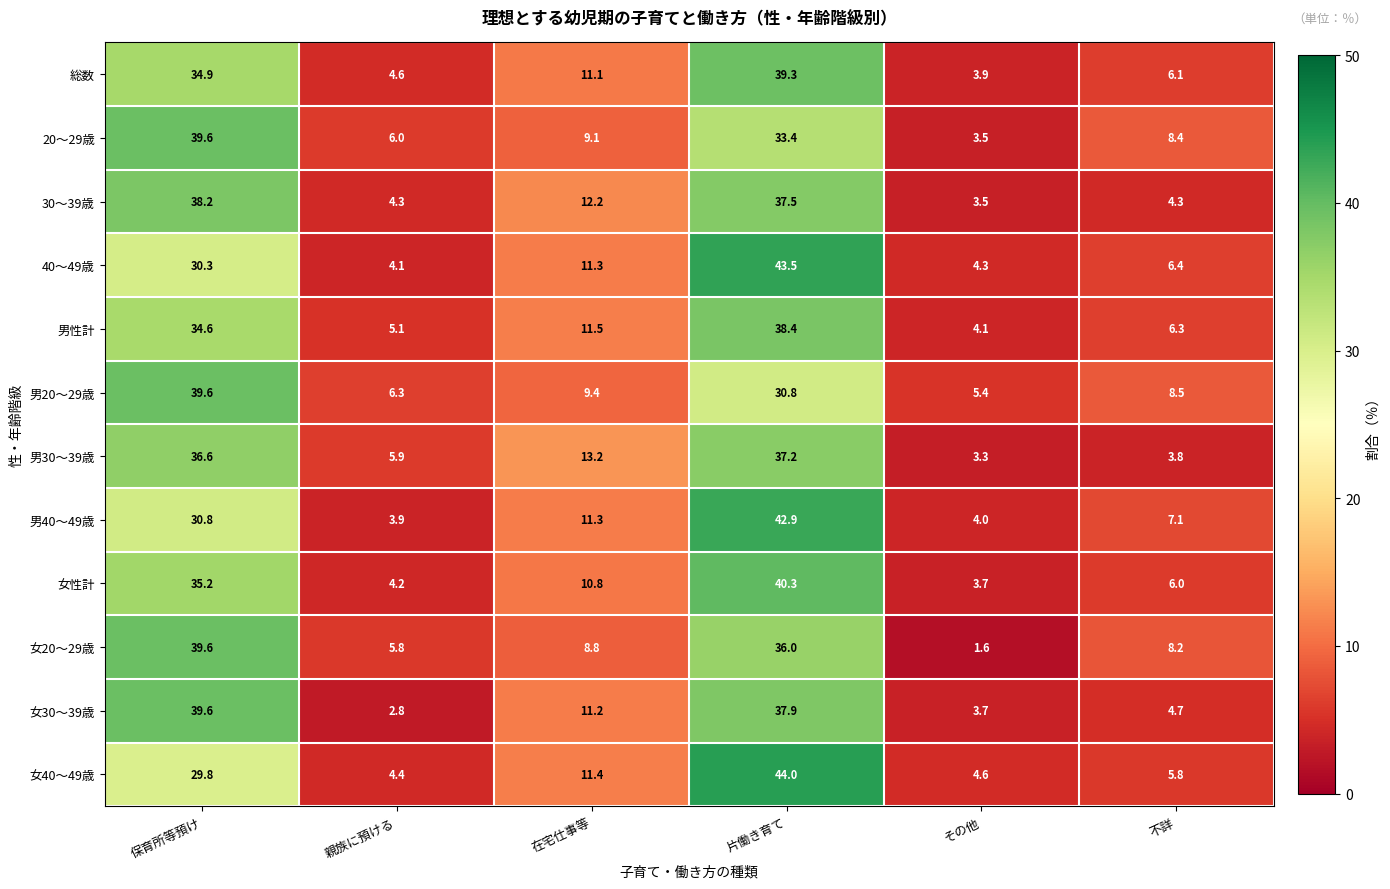

List the labels in order of 女30～39歳 value, smallest first.

親族に預ける, その他, 不詳, 在宅仕事等, 片働き育て, 保育所等預け